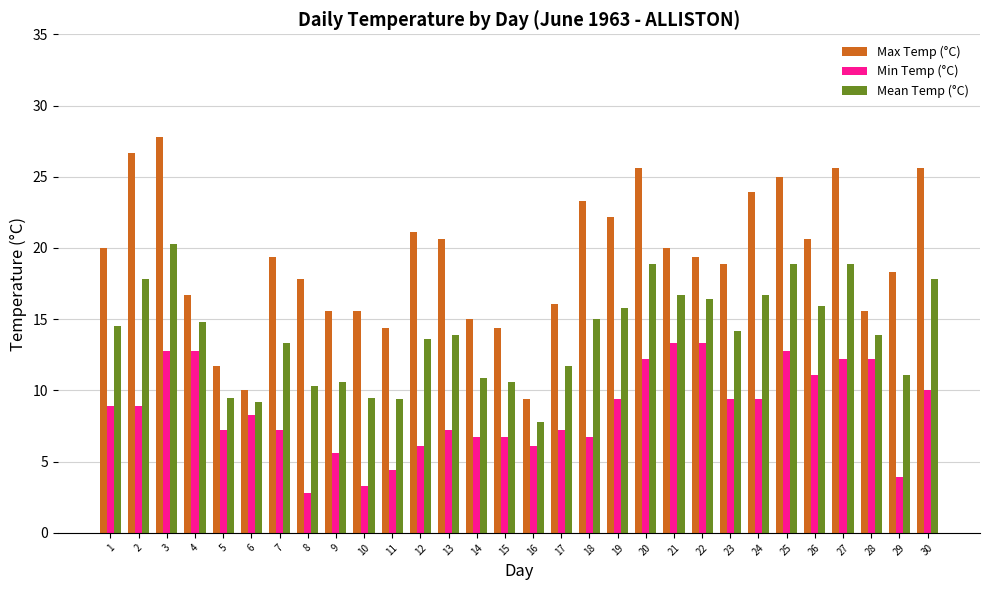

How many bars are there in each group?

3